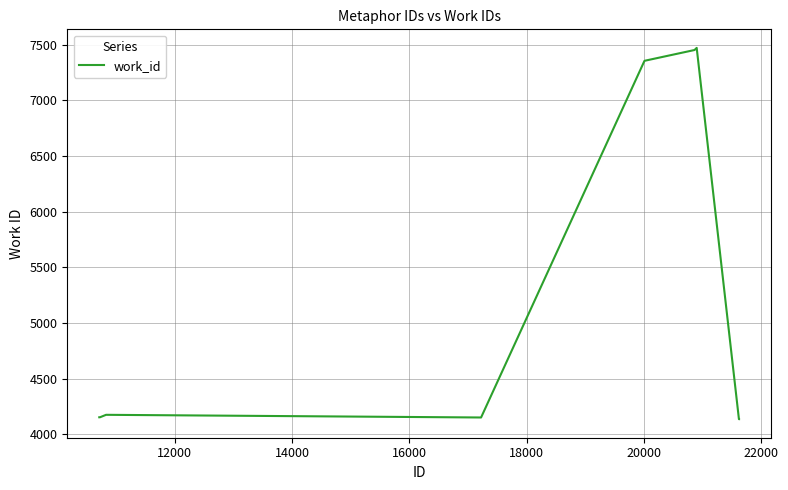

What is the maximum value shown in the chart?

7470